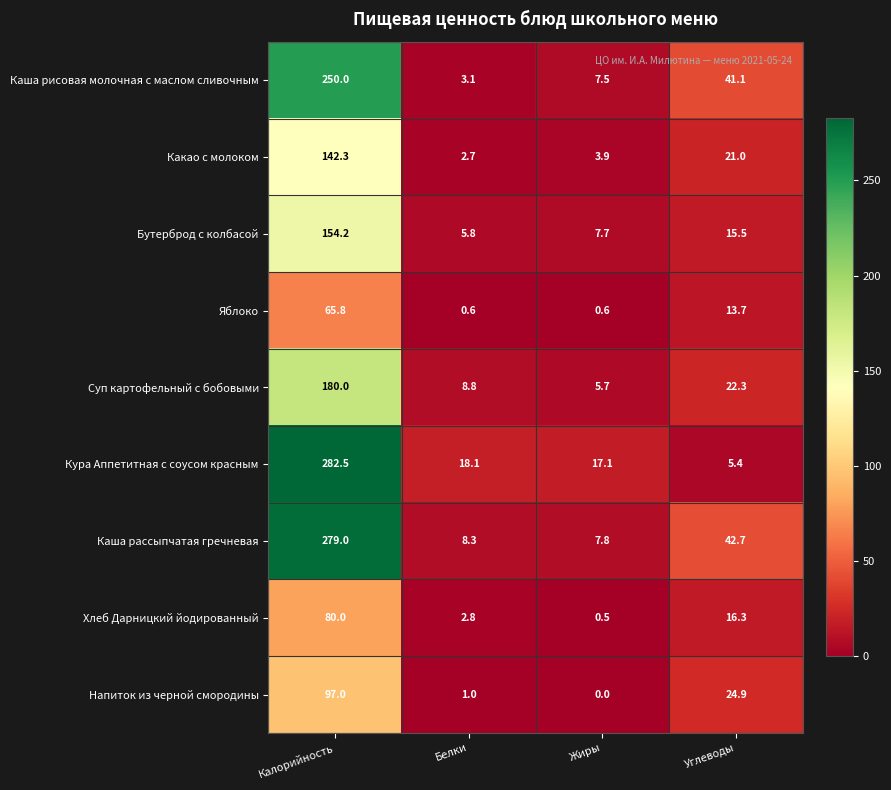

List the series in order of their peak value, highest first.

Кура Аппетитная с соусом красным, Каша рассыпчатая гречневая, Каша рисовая молочная с маслом сливочным, Суп картофельный с бобовыми, Бутерброд с колбасой, Какао с молоком, Напиток из черной смородины, Хлеб Дарницкий йодированный, Яблоко